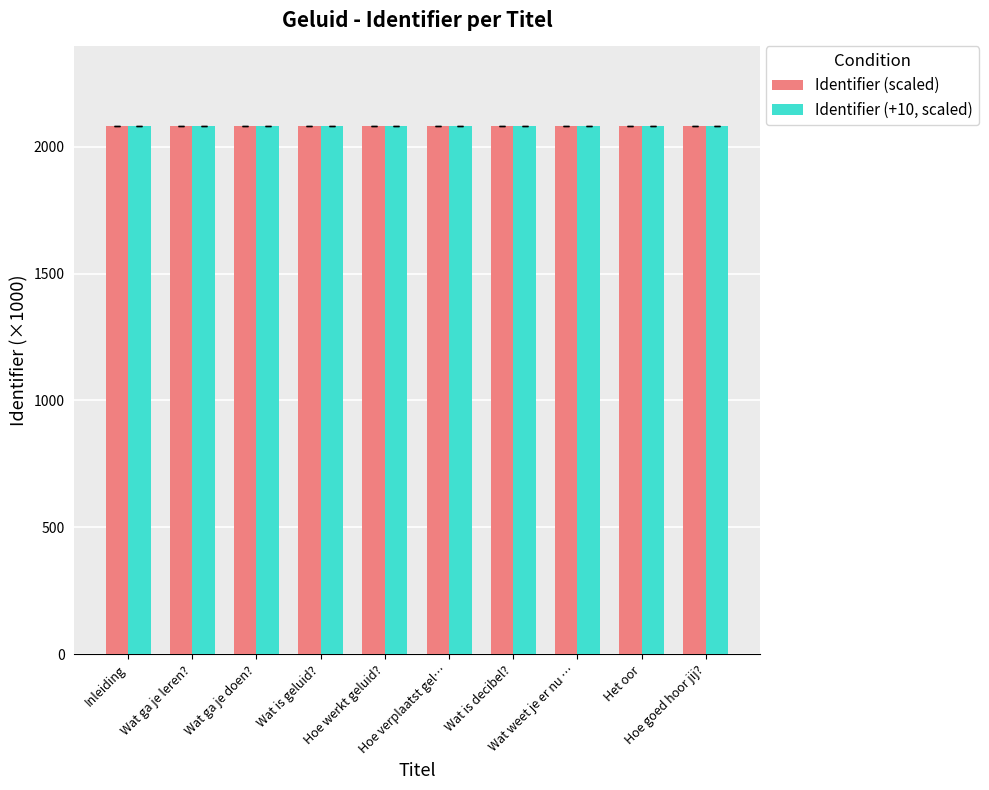

What is the average value of the Identifier (+10, scaled) series?

2082.0